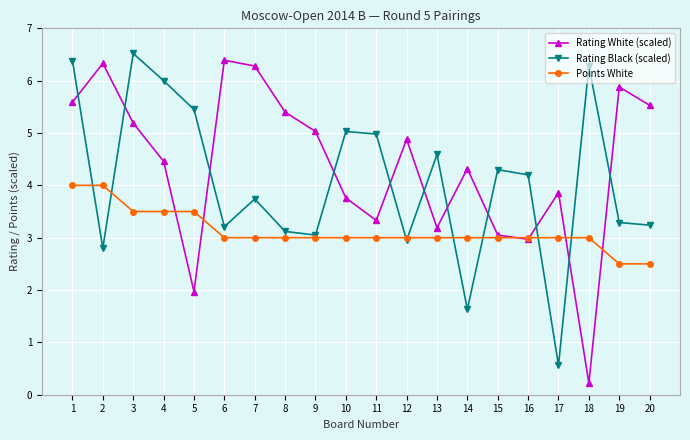

How many lines are shown in the chart?

3